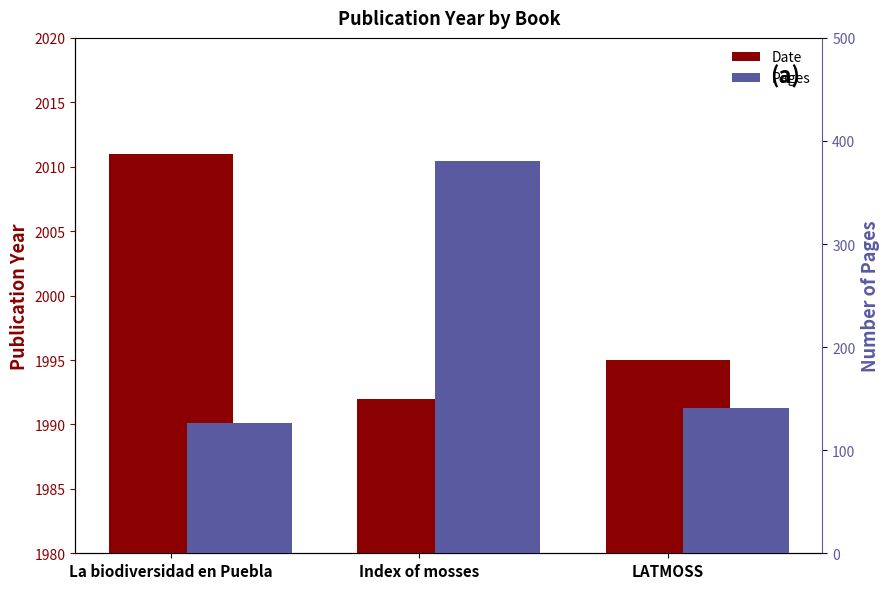

What is the label of the 3rd bar from the right?

La biodiversidad en Puebla